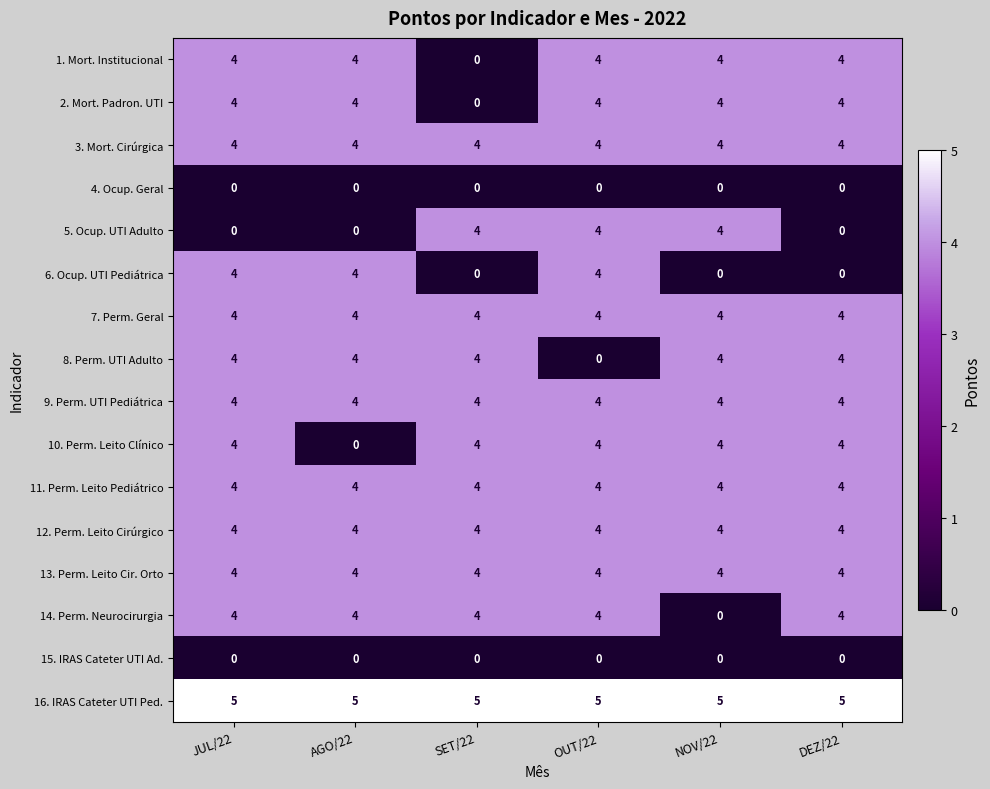

True or false: 5. Ocup. UTI Adulto has a value of 4 at SET/22.

True